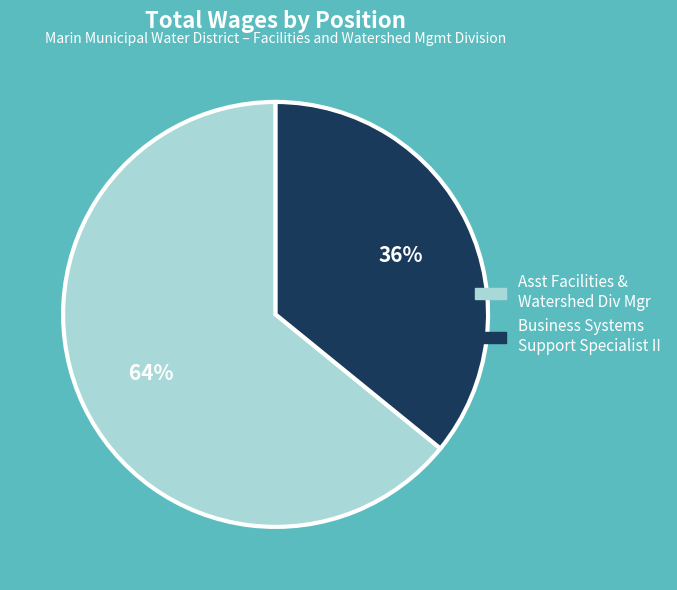

To the nearest percent, what is the difference between the largest and smallest slice percentages?

28%